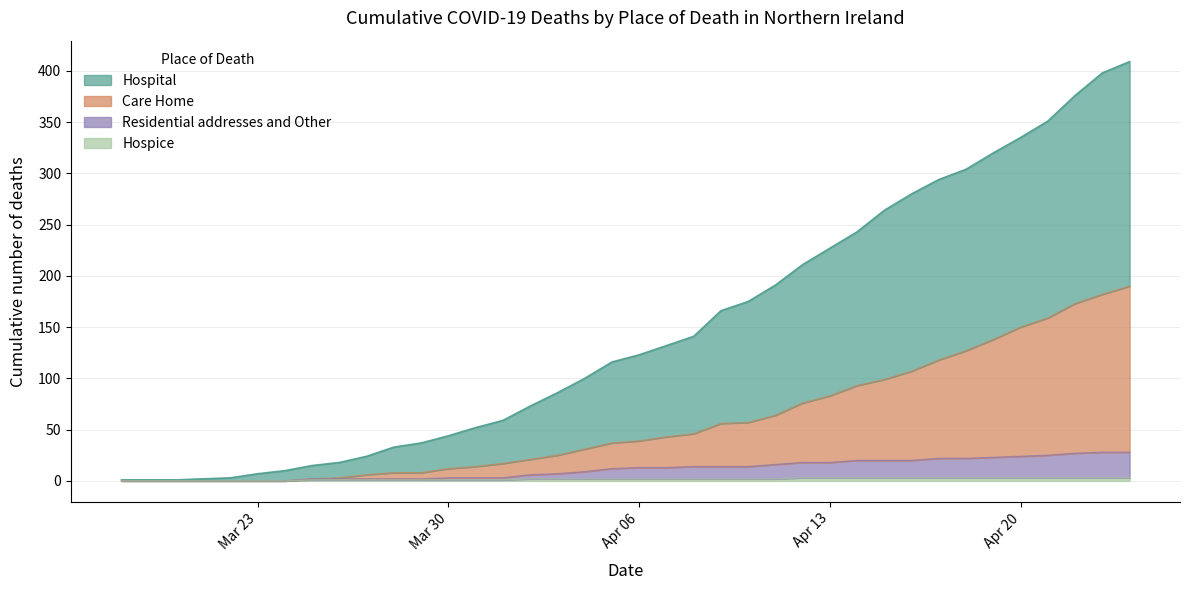

True or false: Hospice and Care Home cross at least once.

False